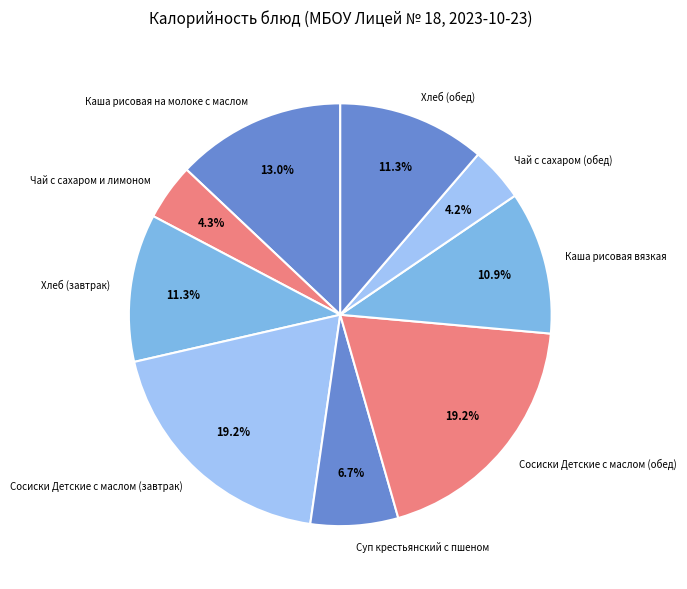

Which has a higher value, Чай с сахаром и лимоном or Сосиски Детские с маслом (завтрак)?

Сосиски Детские с маслом (завтрак)